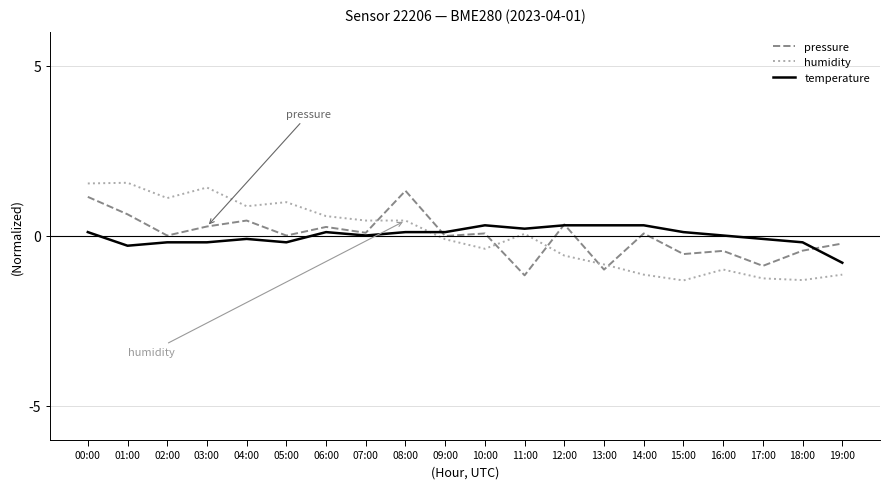

What is the minimum value for temperature?

-0.8